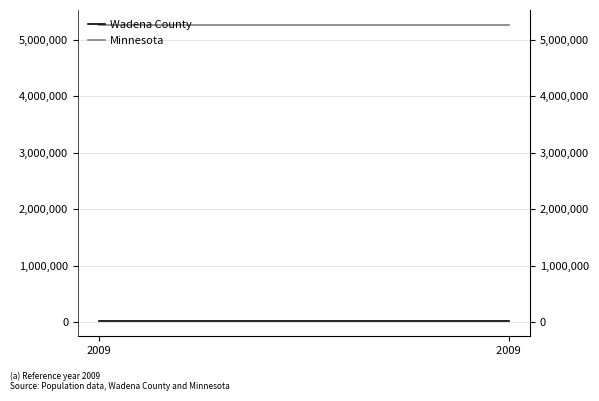

Reading left to right, extract all data points from this chart.

Wadena County: 2009=13269	2009 =13269
Minnesota: 2009=5266214	2009 =5266214